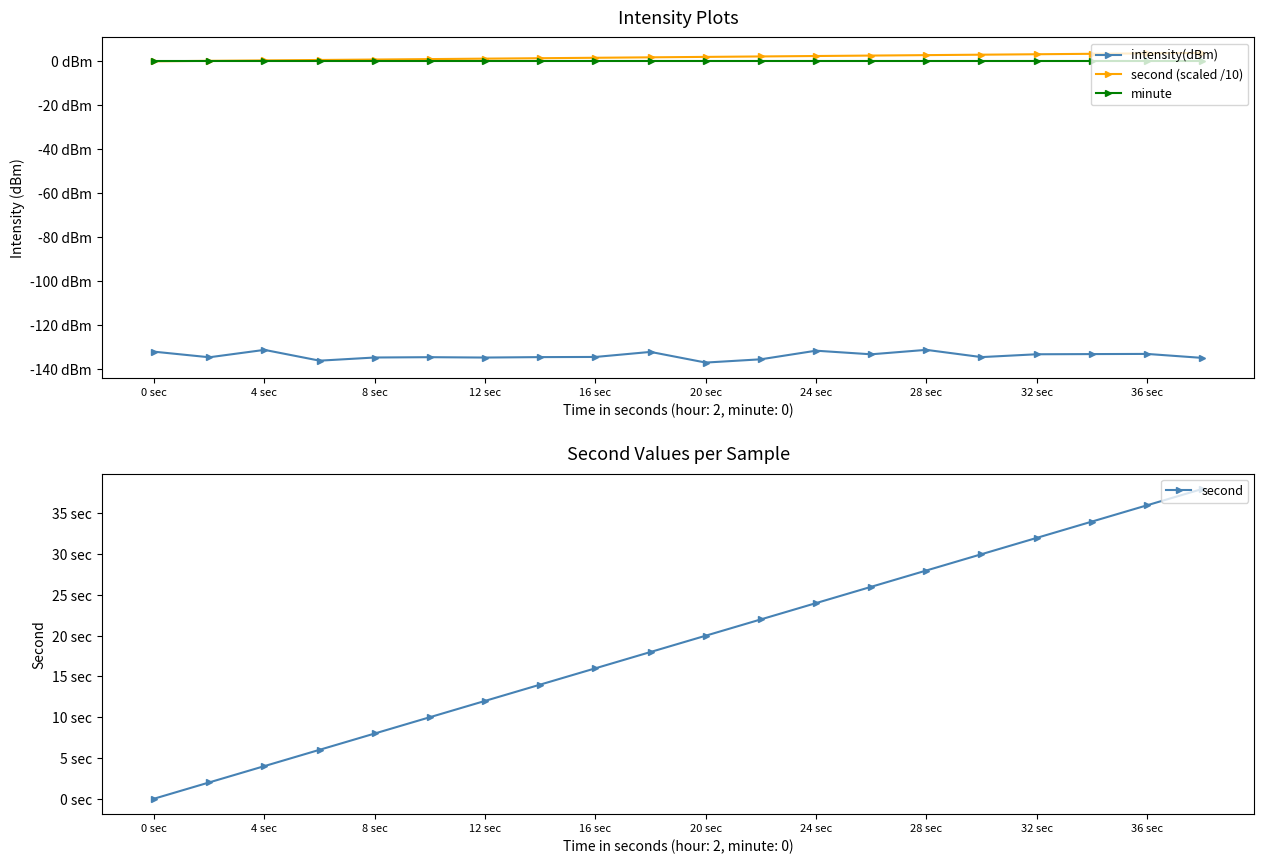

What is the average value of the second (scaled /10) series?

1.9